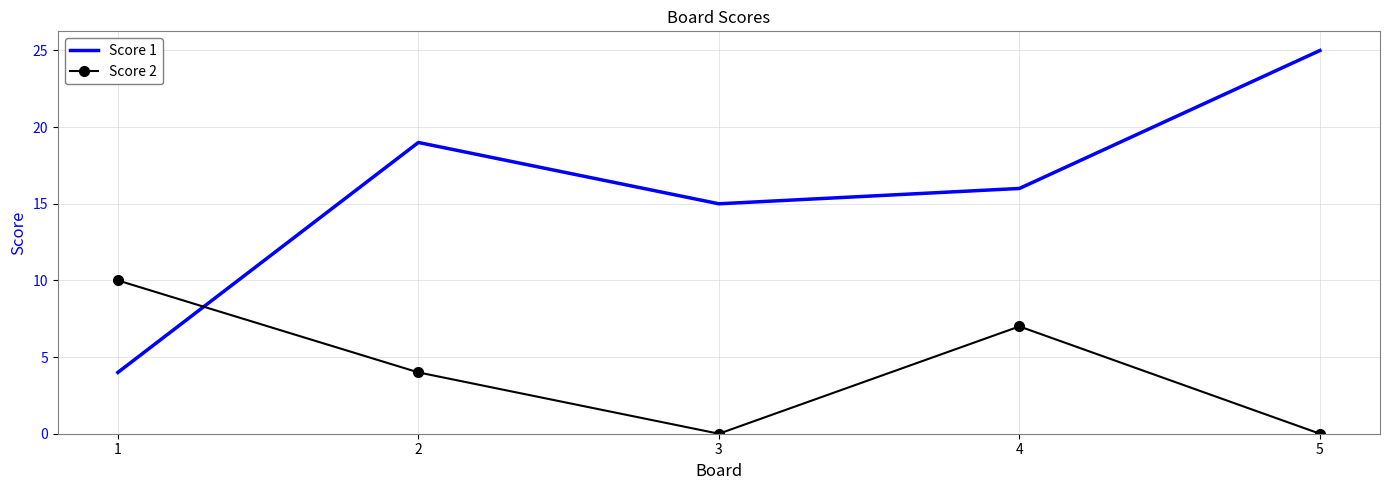

What is the greatest value displayed?

25